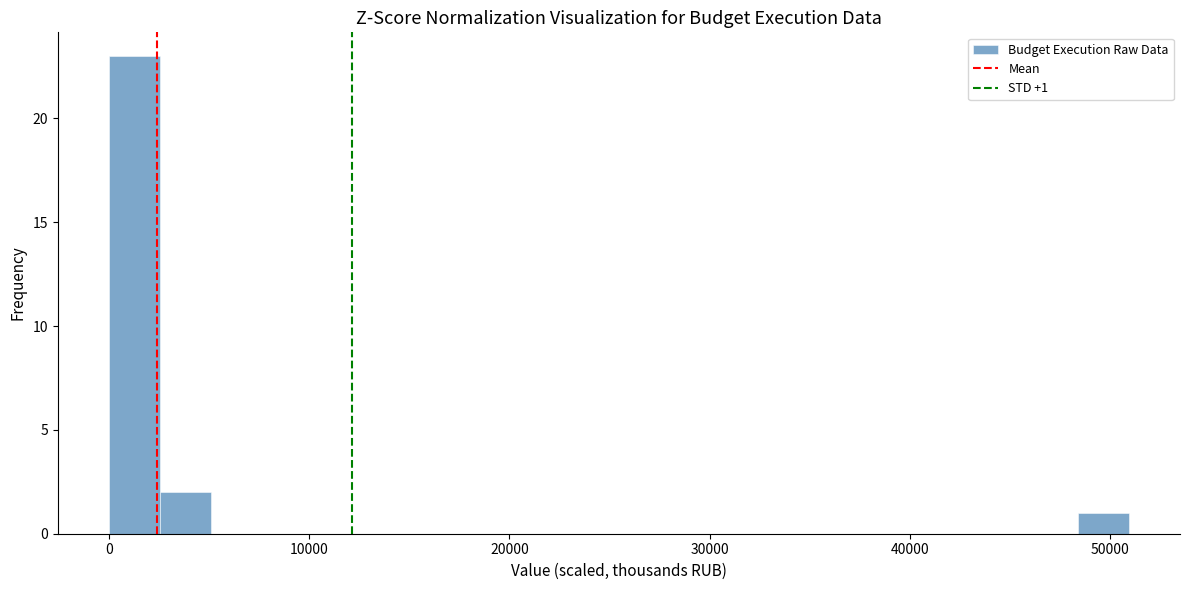

Read against the x-axis, roughly where is the centre of the tallest bar?

1000